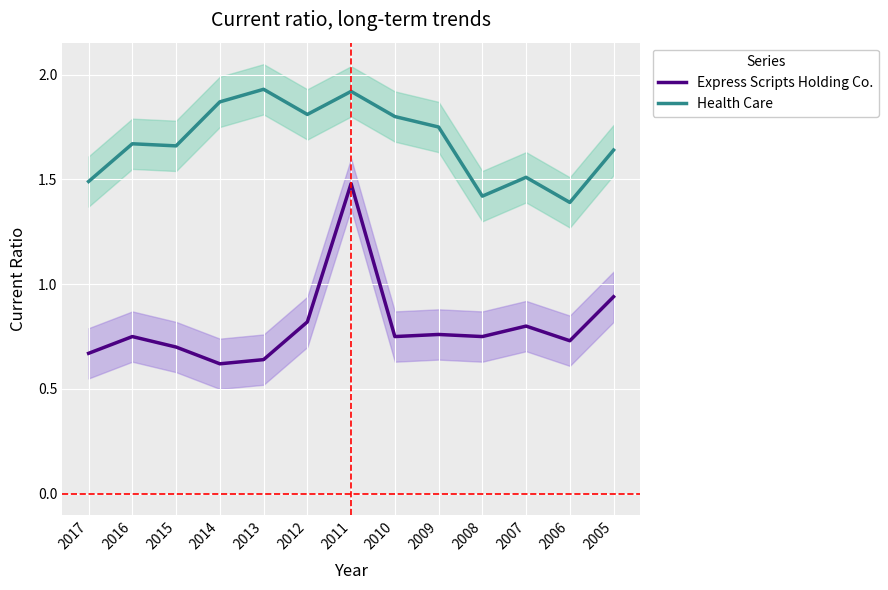

True or false: Express Scripts Holding Co. has more than 0 points higher than both neighbors.

True